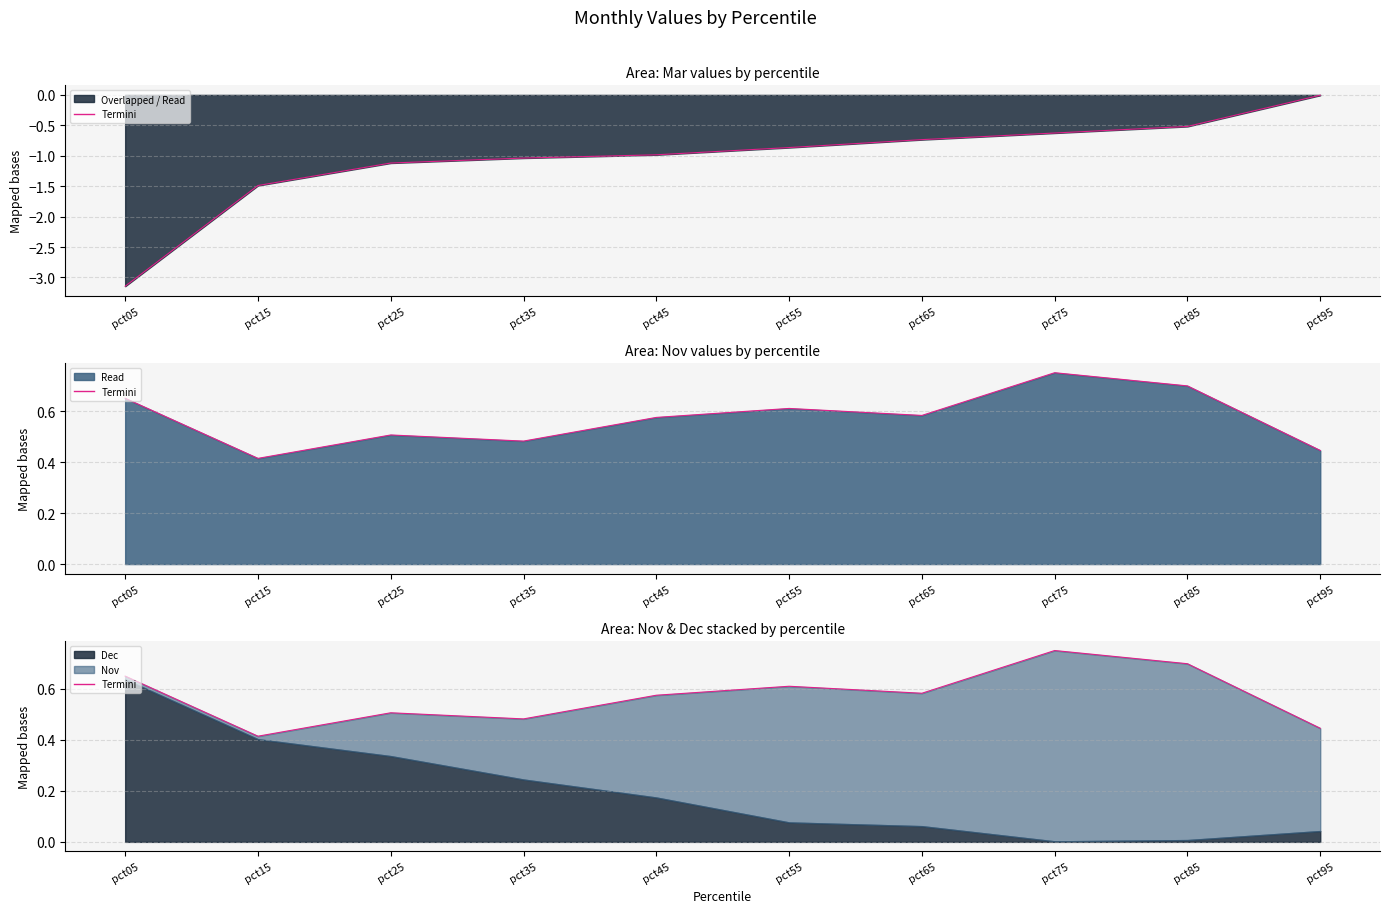

List the labels in order of value, largest first.

pct75, pct85, pct05, pct55, pct65, pct45, pct25, pct35, pct95, pct15